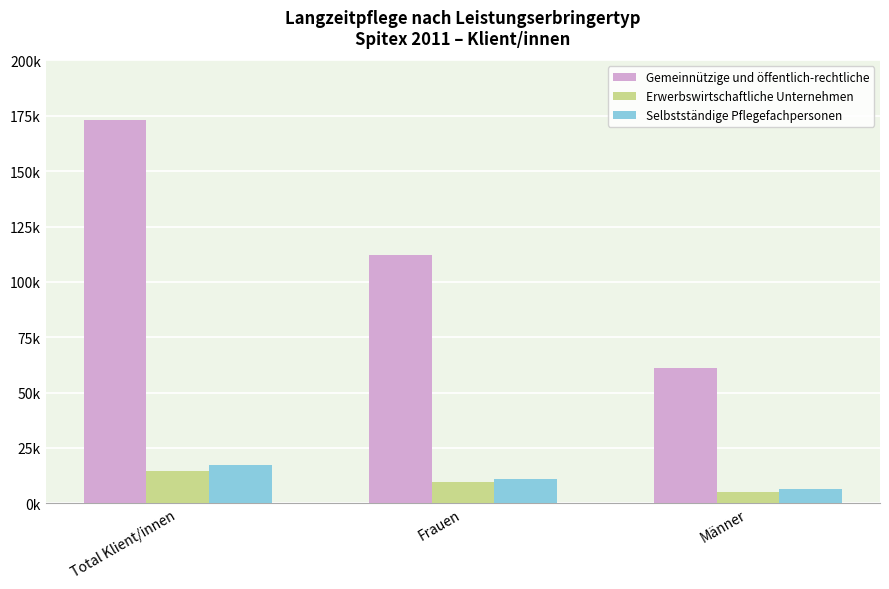

What is the label of the 1st bar from the left?

Total Klient/innen